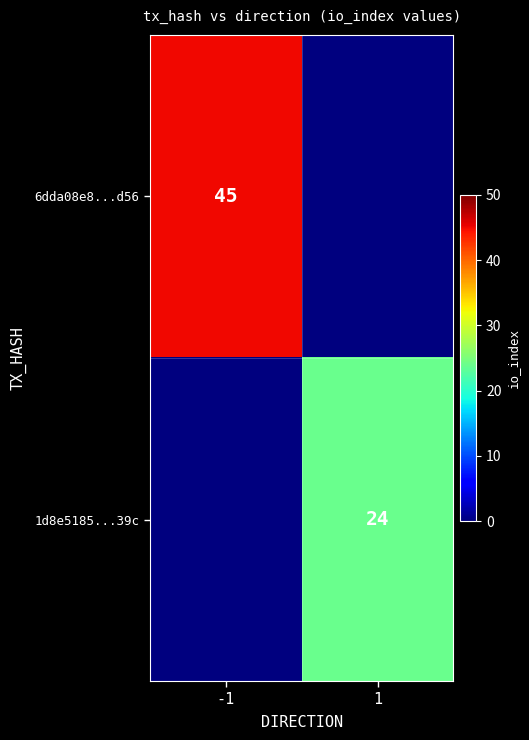

Between -1 and 1, which is larger?

-1